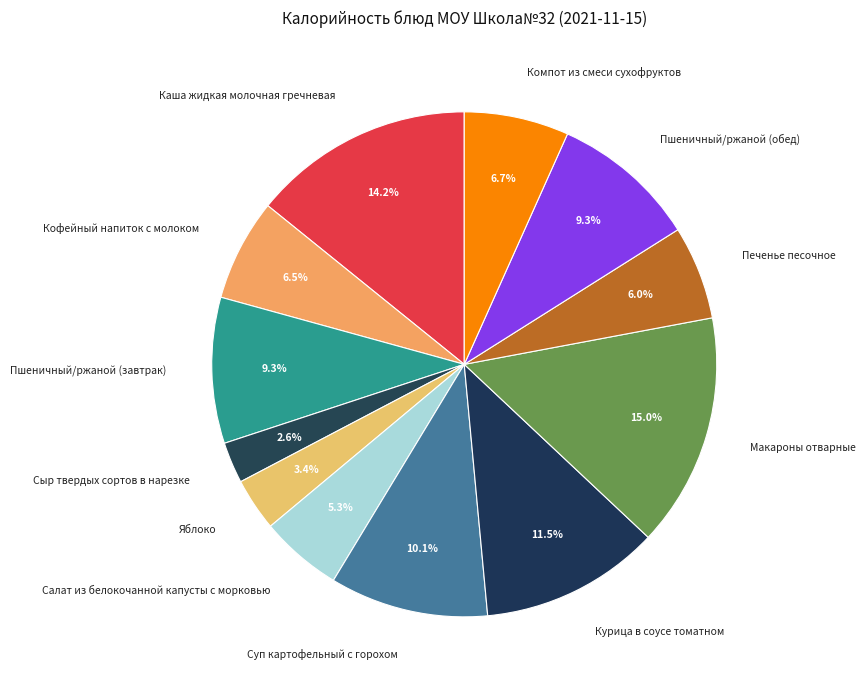

How many segments does this pie chart have?

12